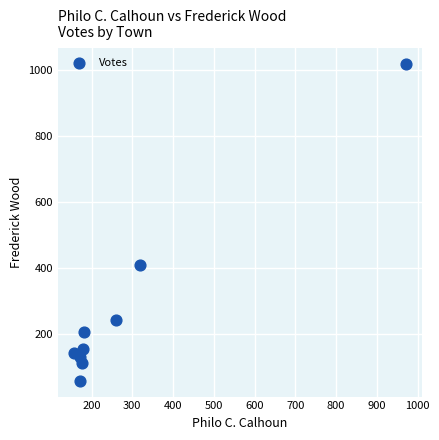

What Y value in the scatter plot is closest to 538?

409